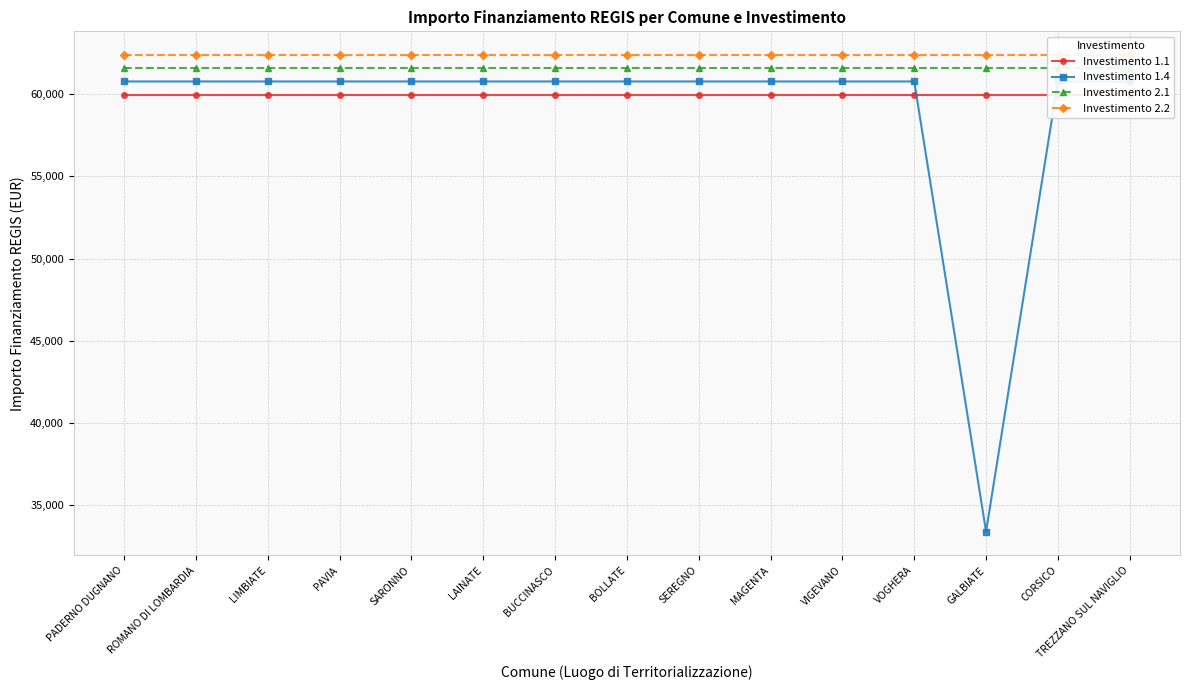

Which series changed the most between LIMBIATE and BOLLATE?

Investimento 1.1